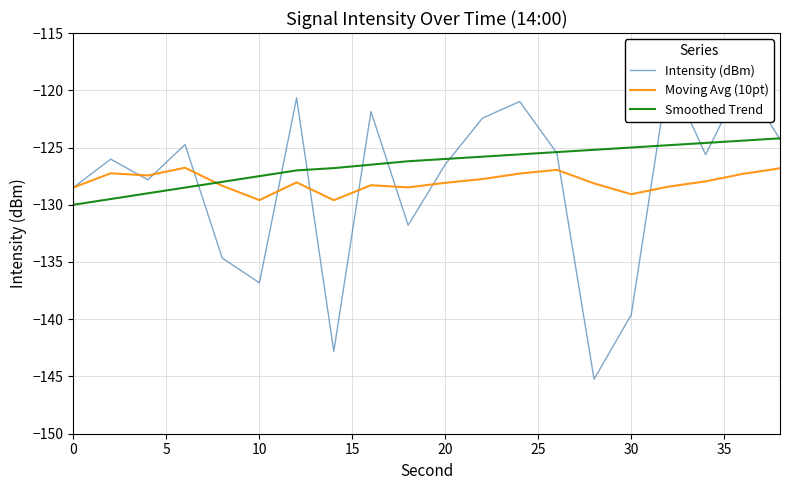

True or false: Moving Avg (10pt) has a value of -129.1 at 30.

True